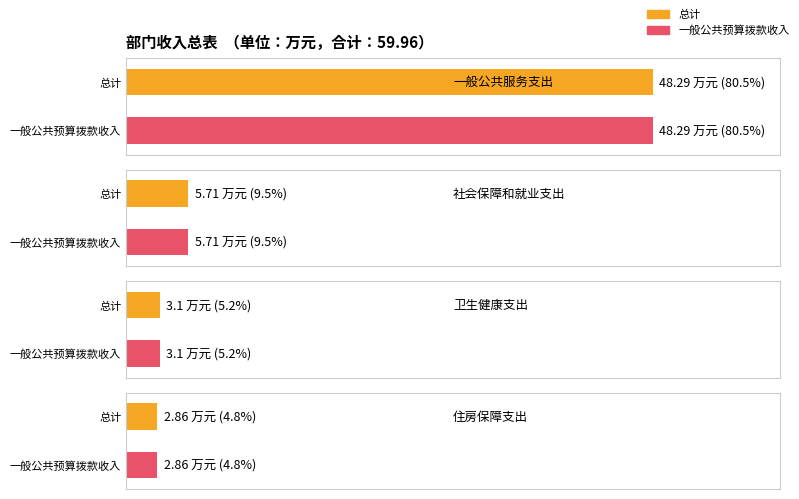

Are the bars horizontal?

Yes